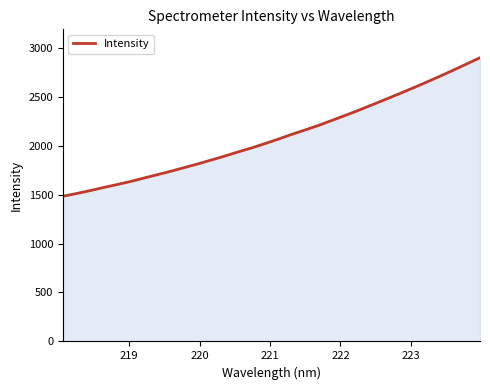

What is the difference between the maximum and minimum values?

1414.3